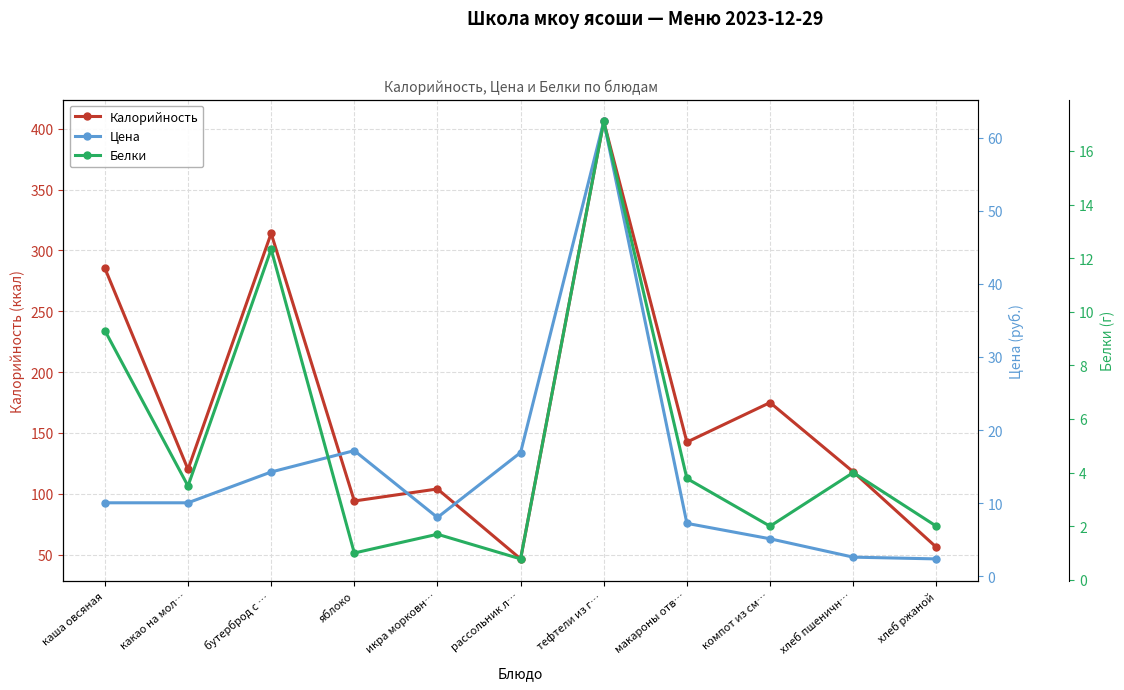

Which series has the widest spread of values?

Калорийность